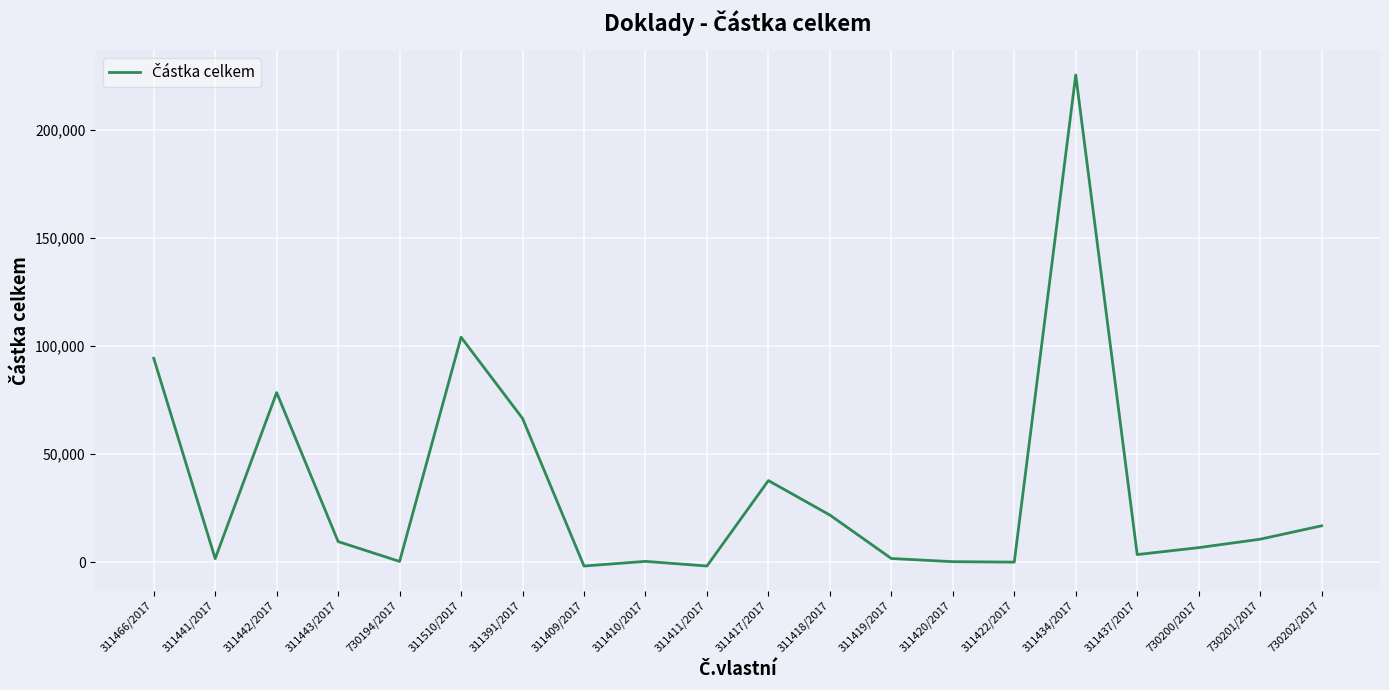

What is the greatest value displayed?

225360.0